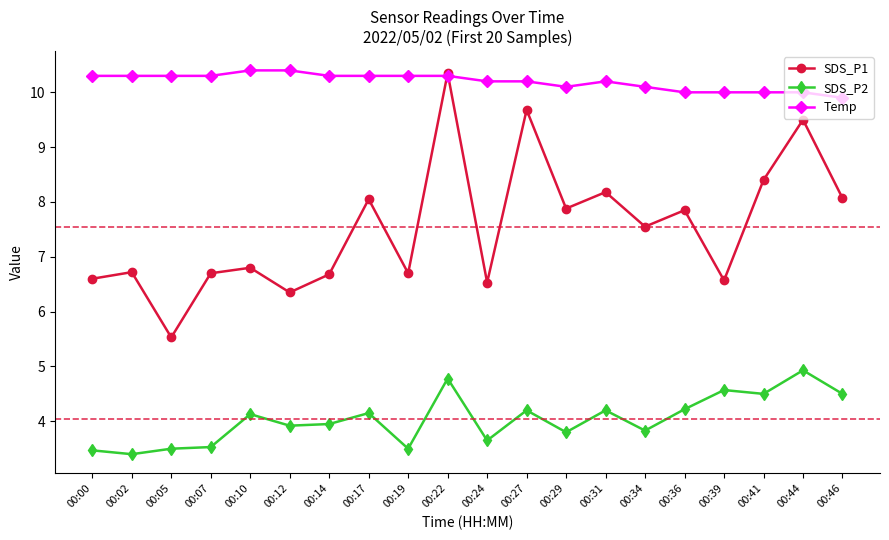

Is the value of Temp at 00:19 greater than the value of SDS_P2 at 00:17?

Yes